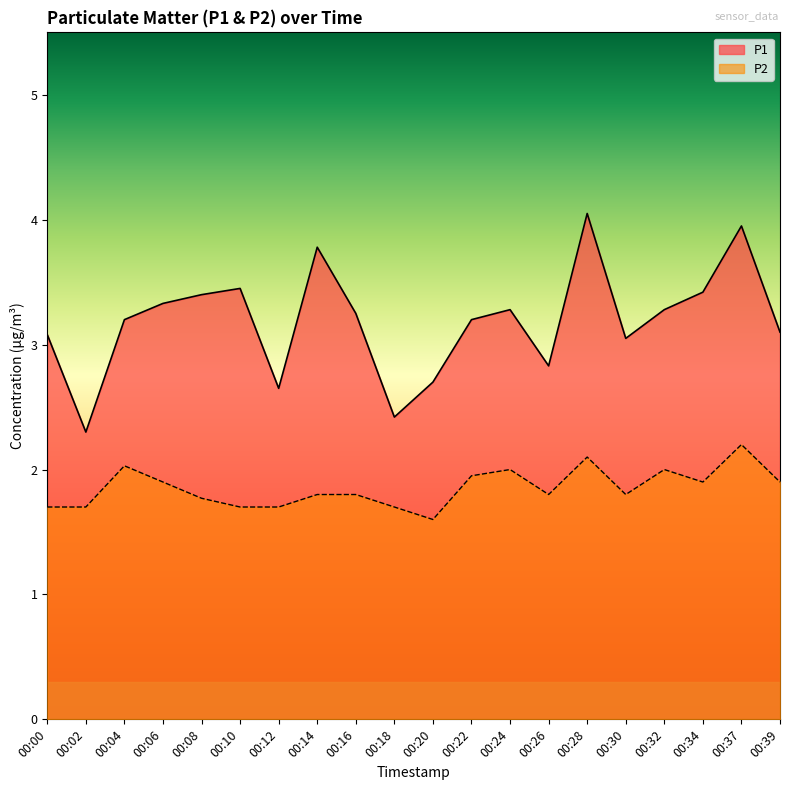

At which category does the chart reach its peak across all series?

00:28